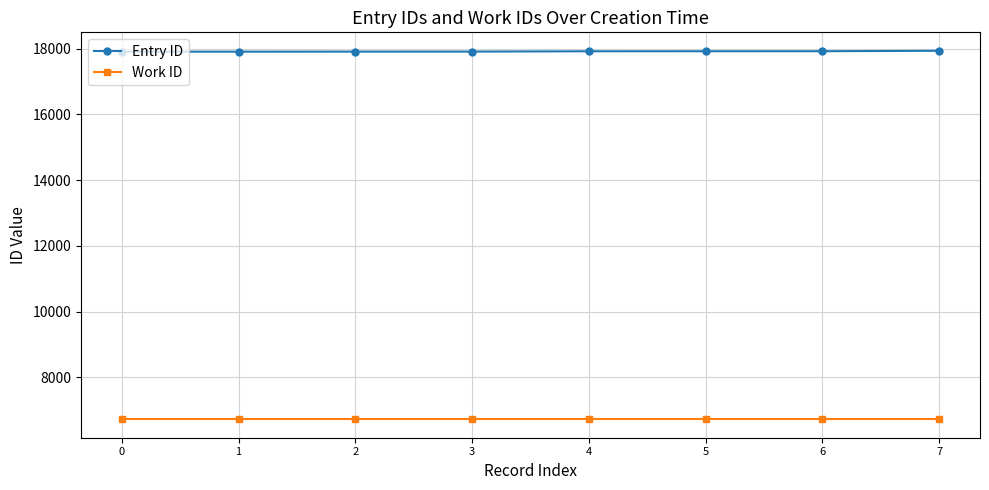

What value does the Entry ID series have at 2, to the nearest 5?

17910